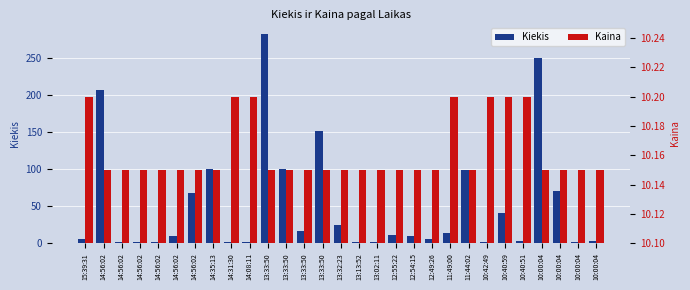

What is the difference between the highest and lowest values at 13:13:52?

8.2